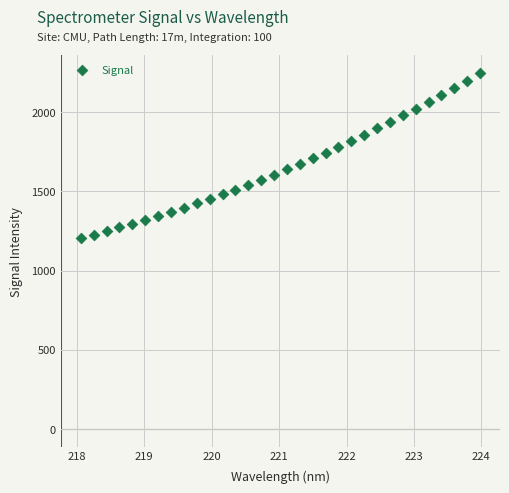

What is the range of X values (max minus min)?

5.9